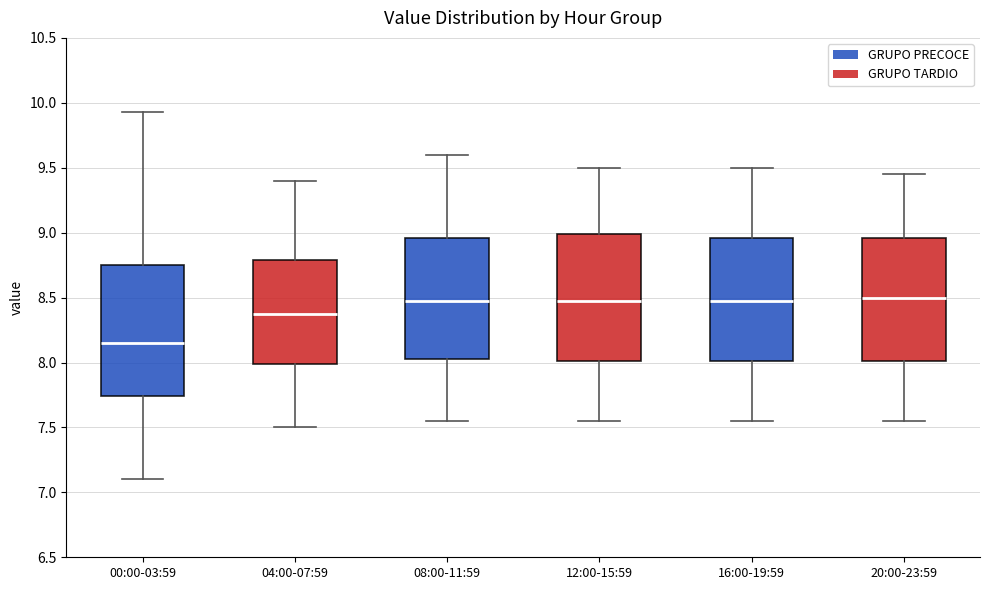

Reading left to right, read every box against the y-axis: the position of its median line, the range the box covers, and the ends of its whiskers. The values are not printed on the chart, so give them approximately, as read against the axis.

00:00-03:59: median 8.15, box 7.75 to 8.75, whiskers 7.10 to 9.95
04:00-07:59: median 8.40, box 8.00 to 8.80, whiskers 7.50 to 9.40
08:00-11:59: median 8.50, box 8.05 to 8.95, whiskers 7.55 to 9.60
12:00-15:59: median 8.50, box 8.00 to 9.00, whiskers 7.55 to 9.50
16:00-19:59: median 8.50, box 8.00 to 8.95, whiskers 7.55 to 9.50
20:00-23:59: median 8.50, box 8.00 to 8.95, whiskers 7.55 to 9.45